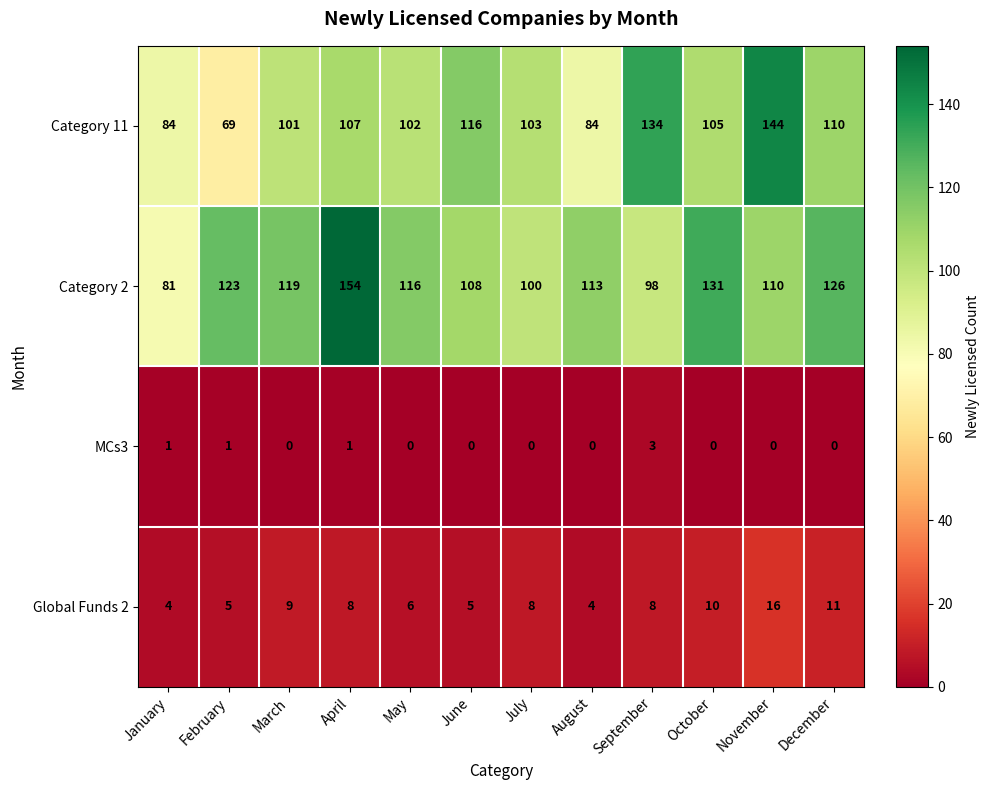

At which label is Category 2 closest to 117?

May